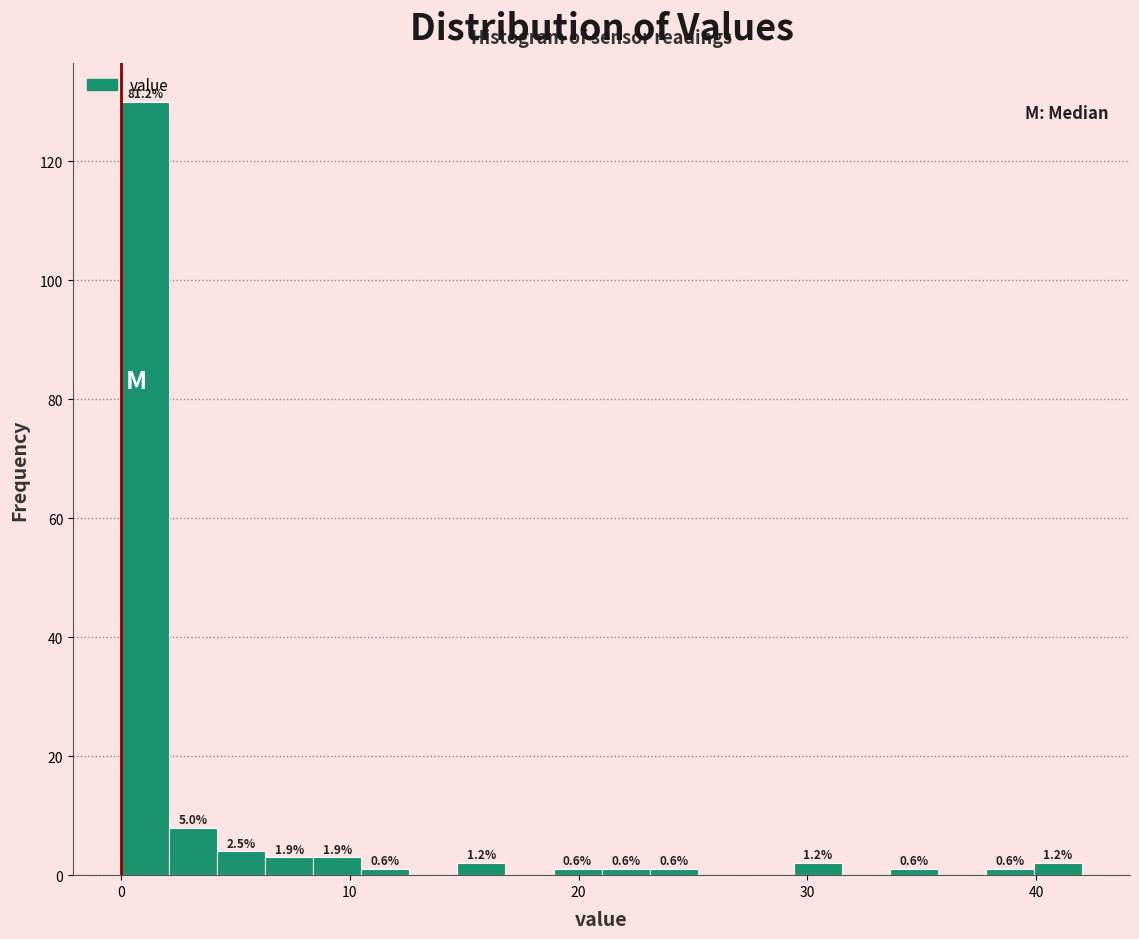

Around what value on the x-axis is the tallest bar? Give the approximate position of its centre, as read against the axis.

1